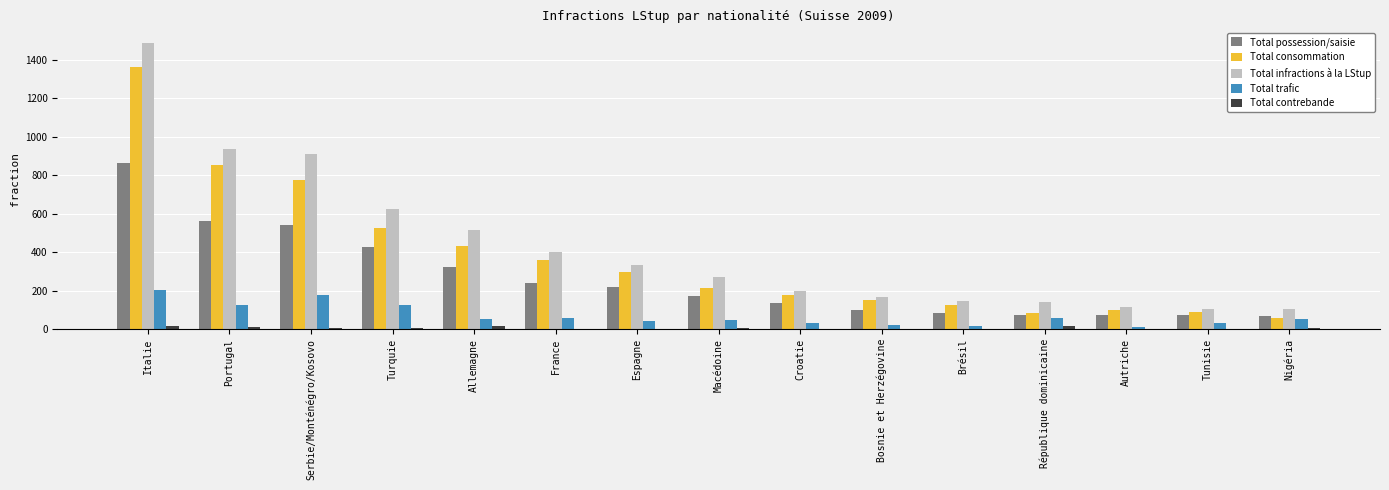

What is the highest value of the Total infractions à la LStup series?

1488